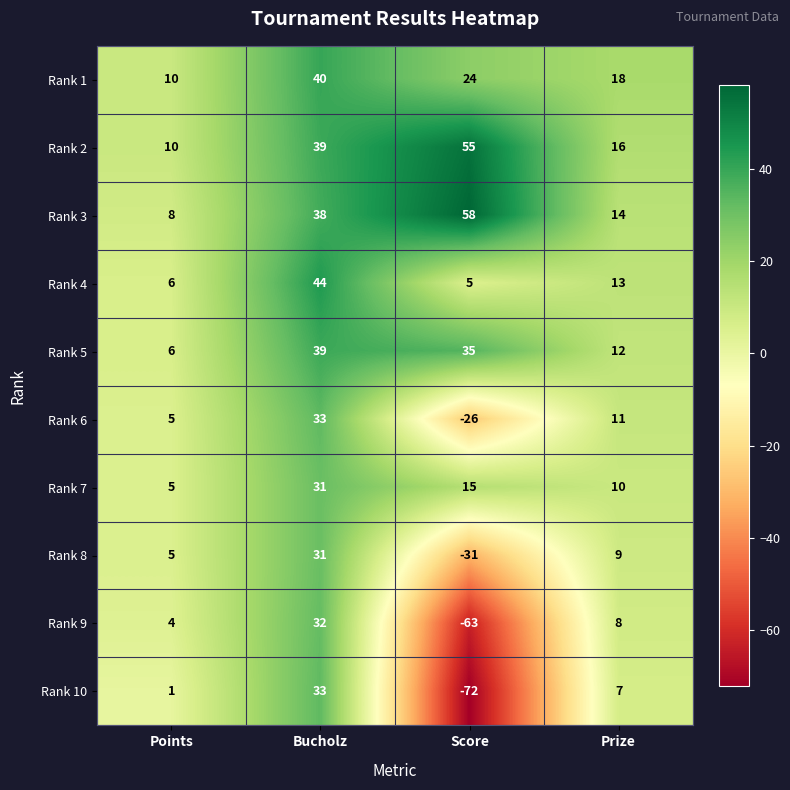

What is the difference between the Rank 8 values at Bucholz and Points?

26